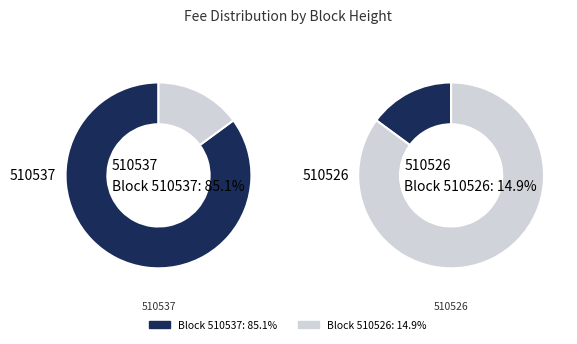

Do 510537 and 510526 together represent more than half of the pie?

Yes